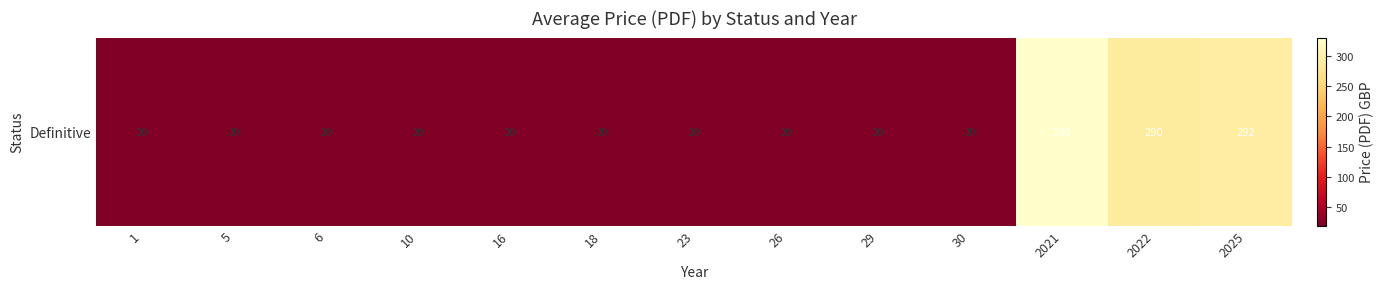

Rank the categories by value from highest to lowest.

2021, 2025, 2022, 1, 5, 6, 10, 16, 18, 23, 26, 29, 30